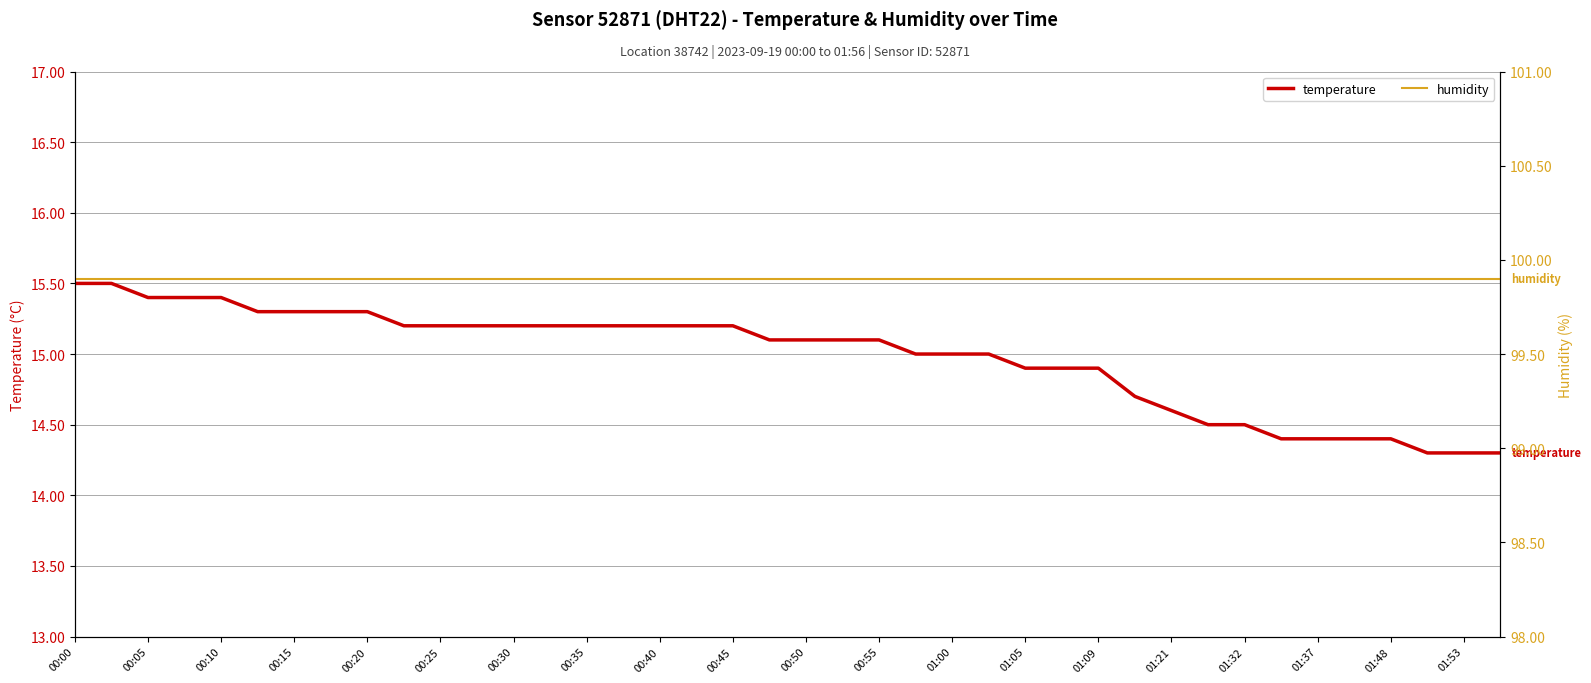

What is the maximum value for humidity?

99.9